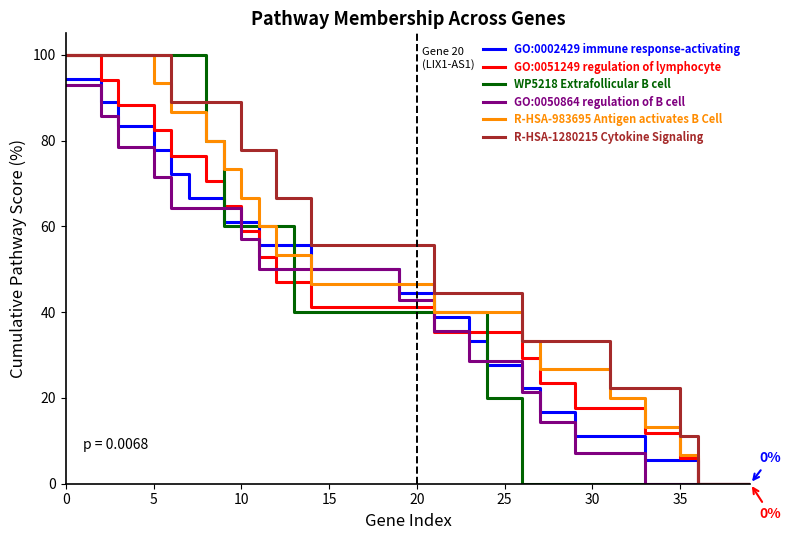

What is the difference between the second highest and minimum values in the R-HSA-983695 Antigen activates B Cell series?

100.0